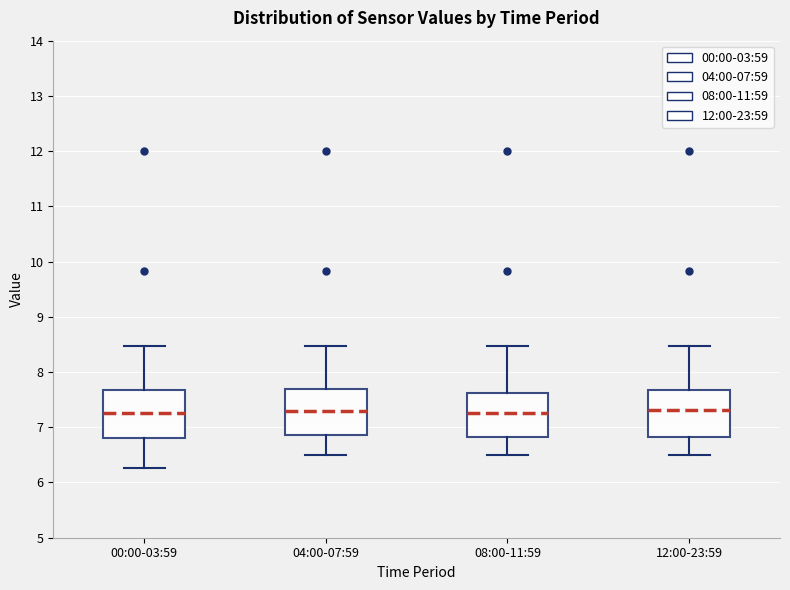

Reading left to right, transcribe this box plot: for each box, give where its median line is, the range the box spans, and where its two whiskers end, as read against the y-axis. The values are not printed on the chart, so give them approximately, as read against the axis.

00:00-03:59: median 7.3, box 6.8 to 7.7, whiskers 6.3 to 8.5
04:00-07:59: median 7.3, box 6.9 to 7.7, whiskers 6.5 to 8.5
08:00-11:59: median 7.3, box 6.8 to 7.6, whiskers 6.5 to 8.5
12:00-23:59: median 7.3, box 6.8 to 7.7, whiskers 6.5 to 8.5